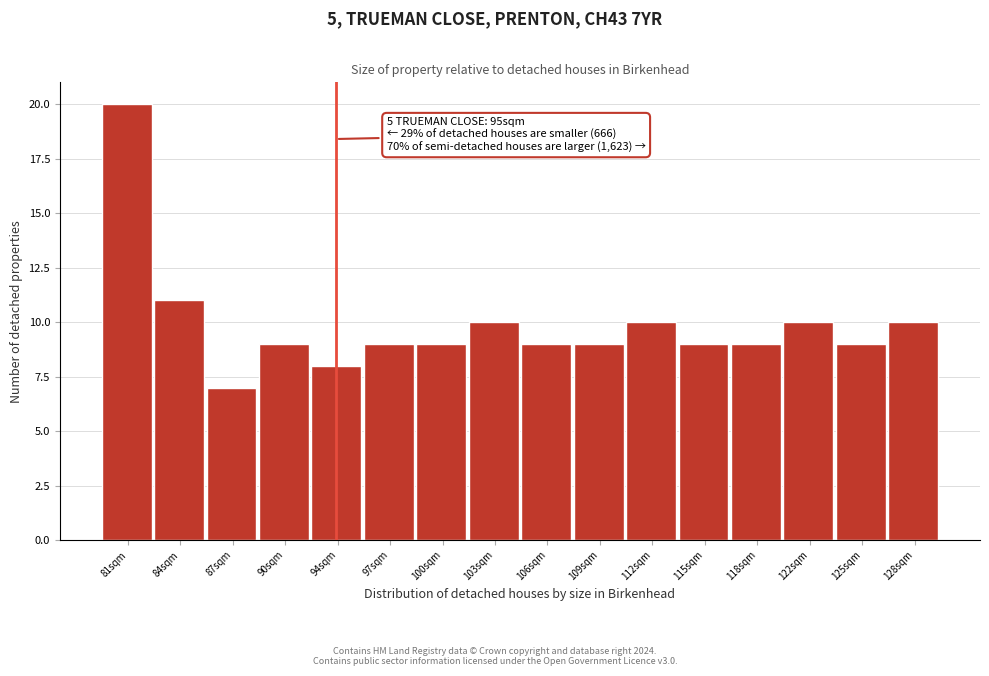

Reading left to right, what are all the values shown in this chart?

20	11	7	9	8	9	9	10	9	9	10	9	9	10	9	10